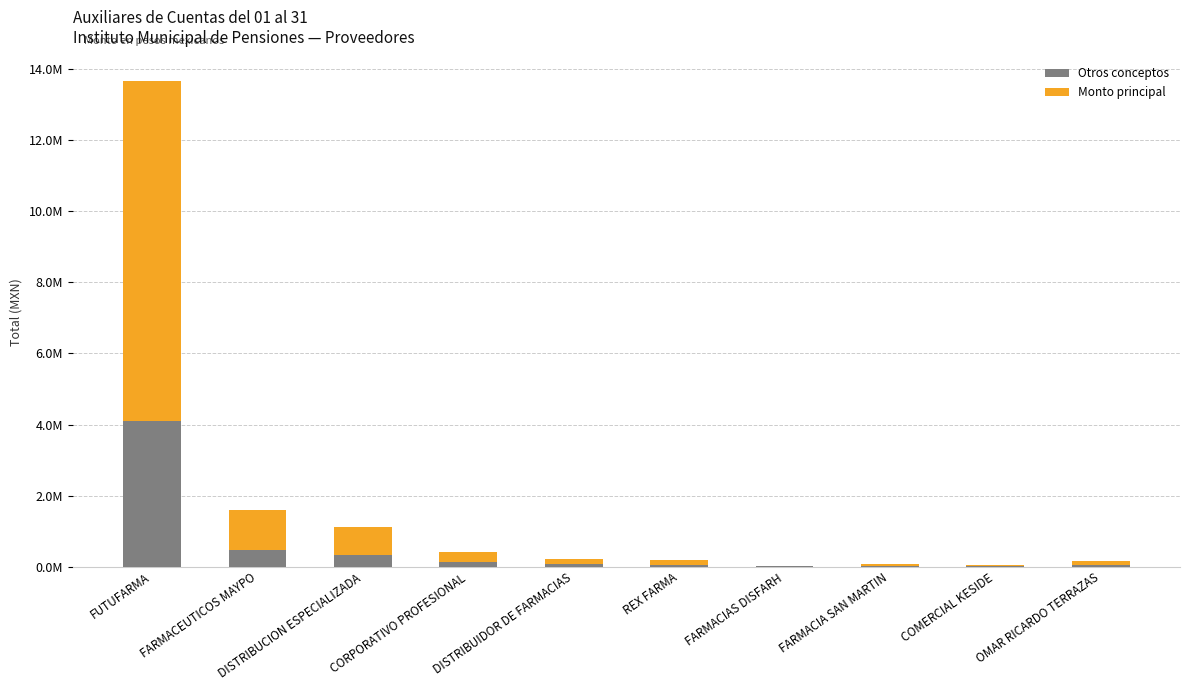

What are all the series names shown in the legend?

Otros conceptos, Monto principal